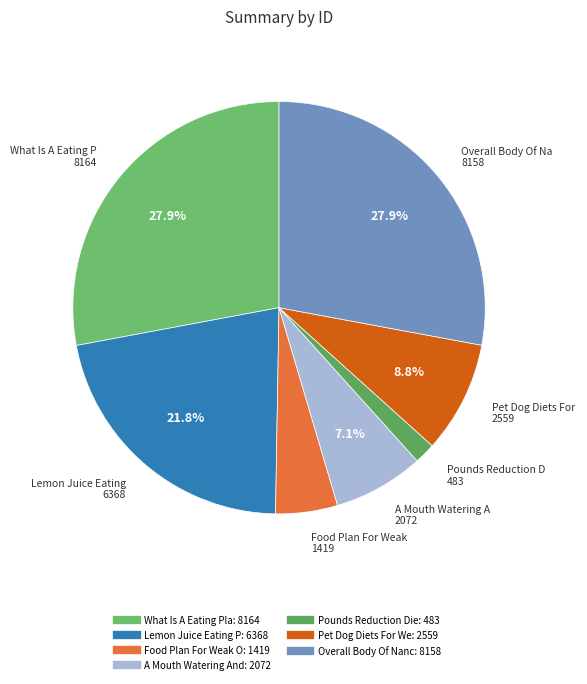

How many slices are in this pie chart?

7